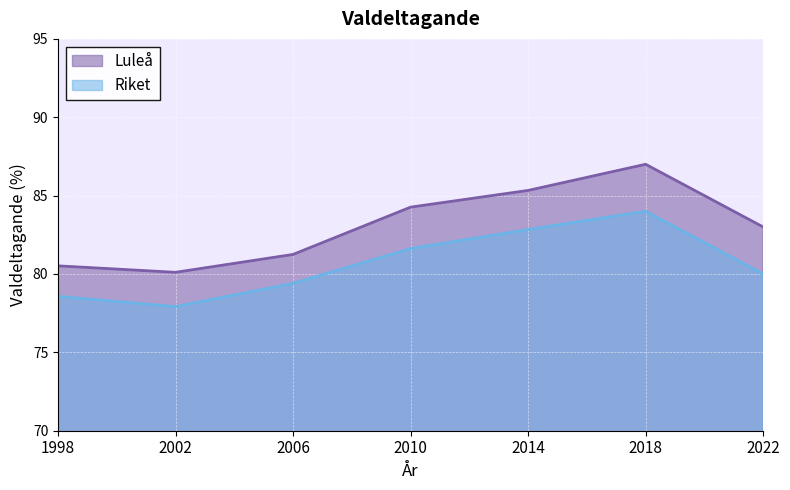

Reading right to left, transcribe all the data shown in this chart.

Luleå: 83.0	87.0	85.3	84.3	81.2	80.1	80.5
Riket: 80.0	84.0	82.8	81.6	79.4	77.9	78.6